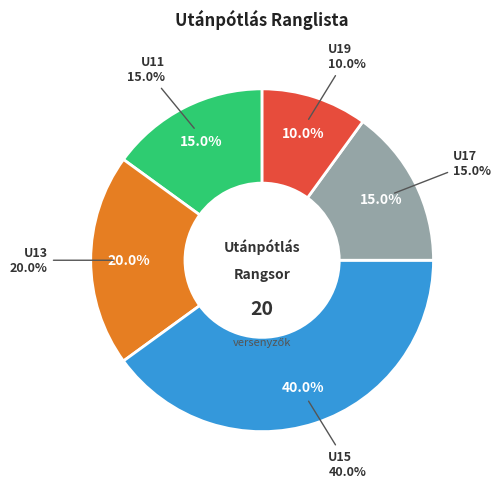

True or false: U13 accounts for 6% of the total.

False